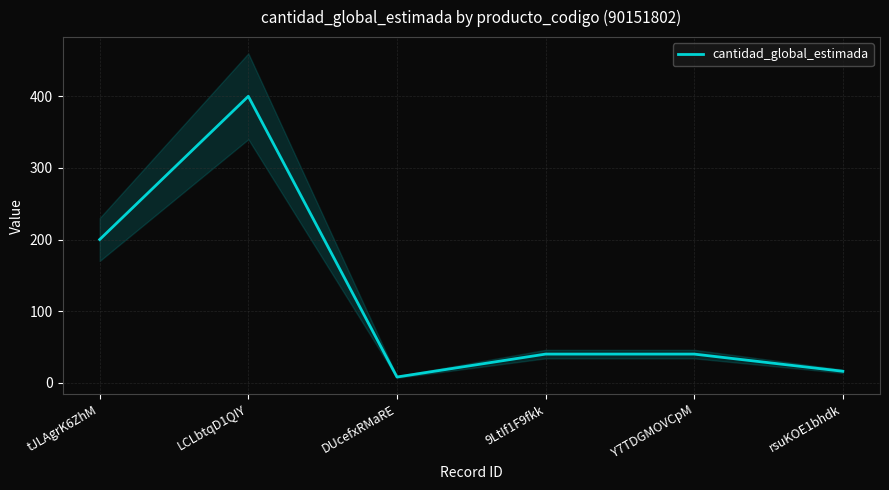

What is the approximate value at Y7TDGMOVCpM, to the nearest 50?

50